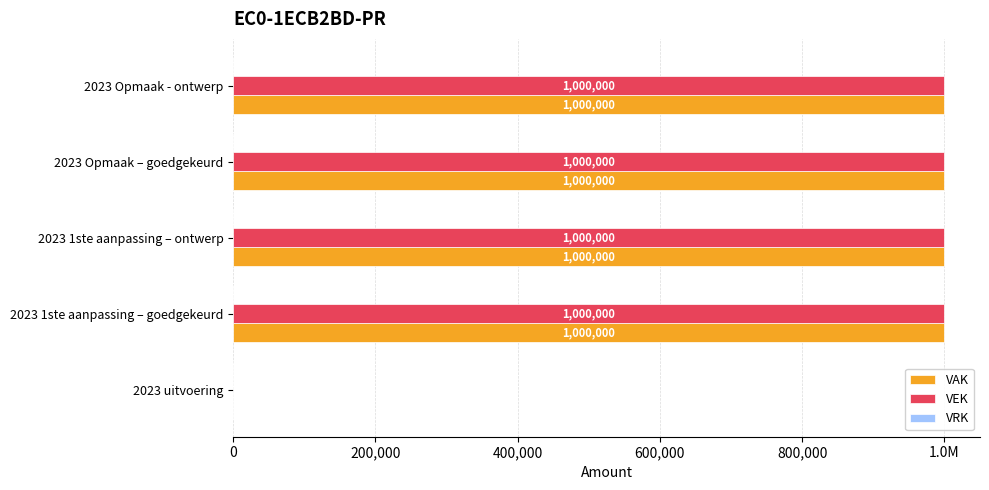

What is the average value of the VEK series?

800000.0